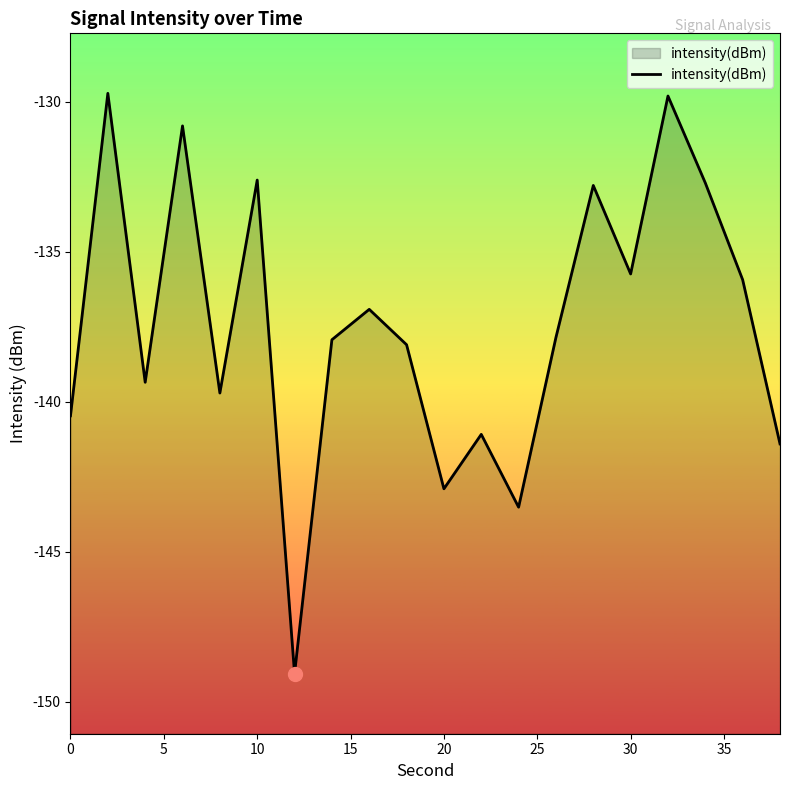

Reading left to right, transcribe all the data shown in this chart.

-140.5	-129.7	-139.3	-130.8	-139.7	-132.6	-149.1	-137.9	-136.9	-138.1	-142.9	-141.1	-143.5	-137.8	-132.8	-135.7	-129.8	-132.7	-135.9	-141.4